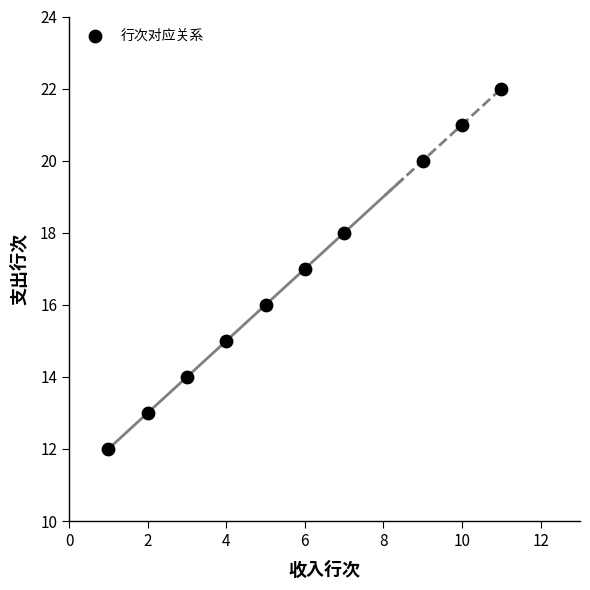

What is the average Y value?

17